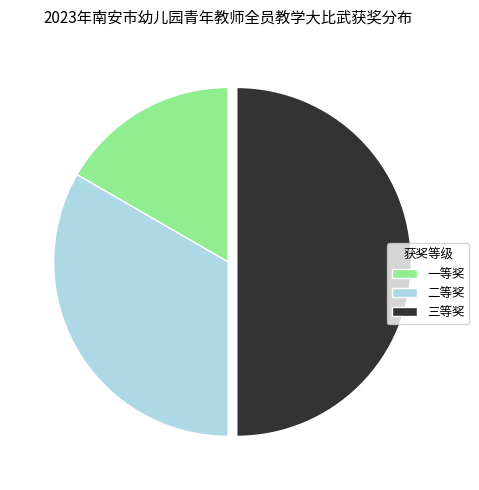

Rank the categories by value from highest to lowest.

三等奖, 二等奖, 一等奖